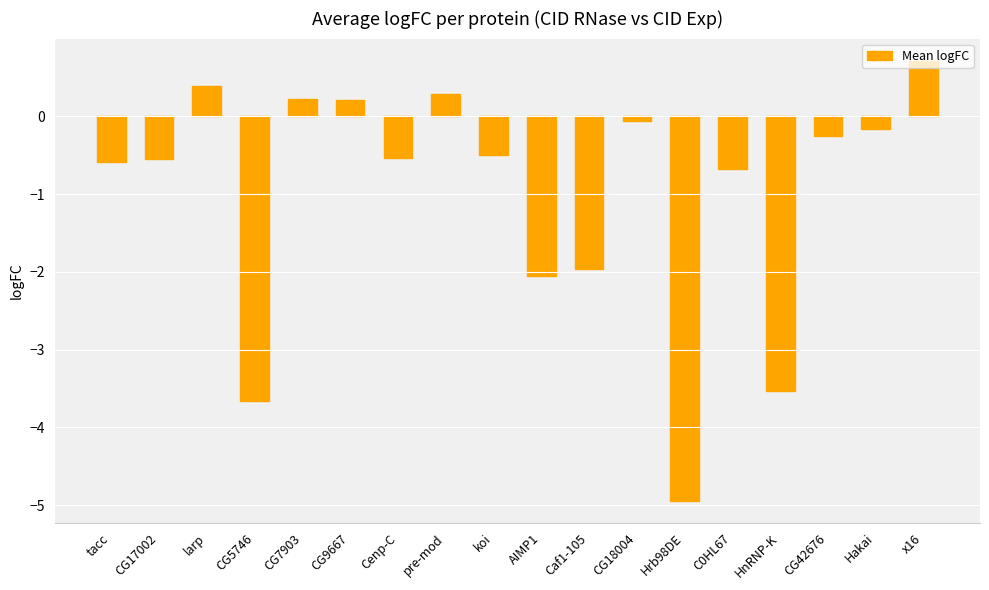

What is the label of the 18th bar from the right?

tacc